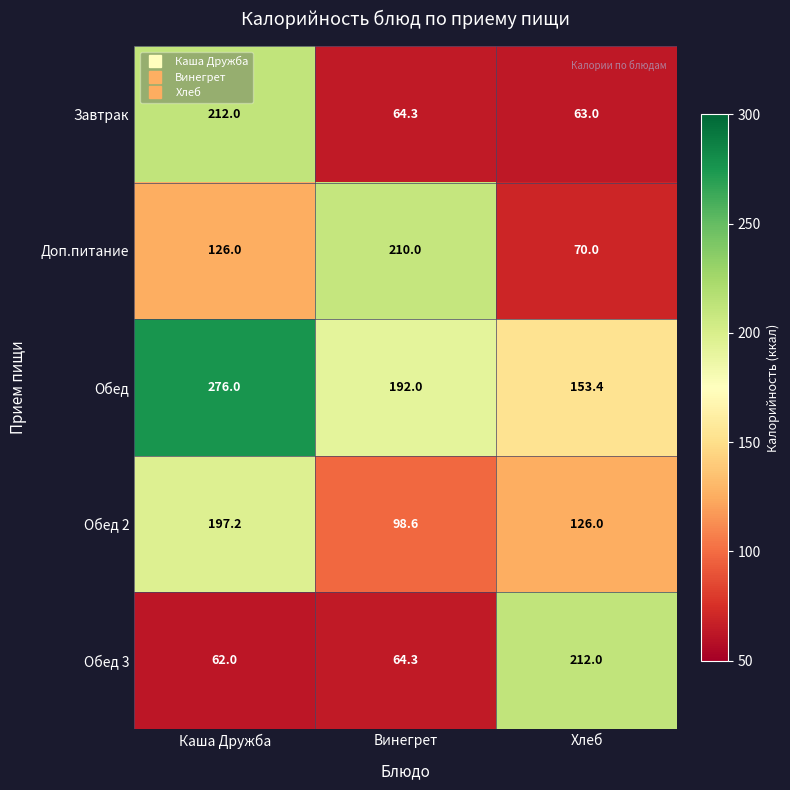

Read the Обед 3 value at Винегрет.

64.3